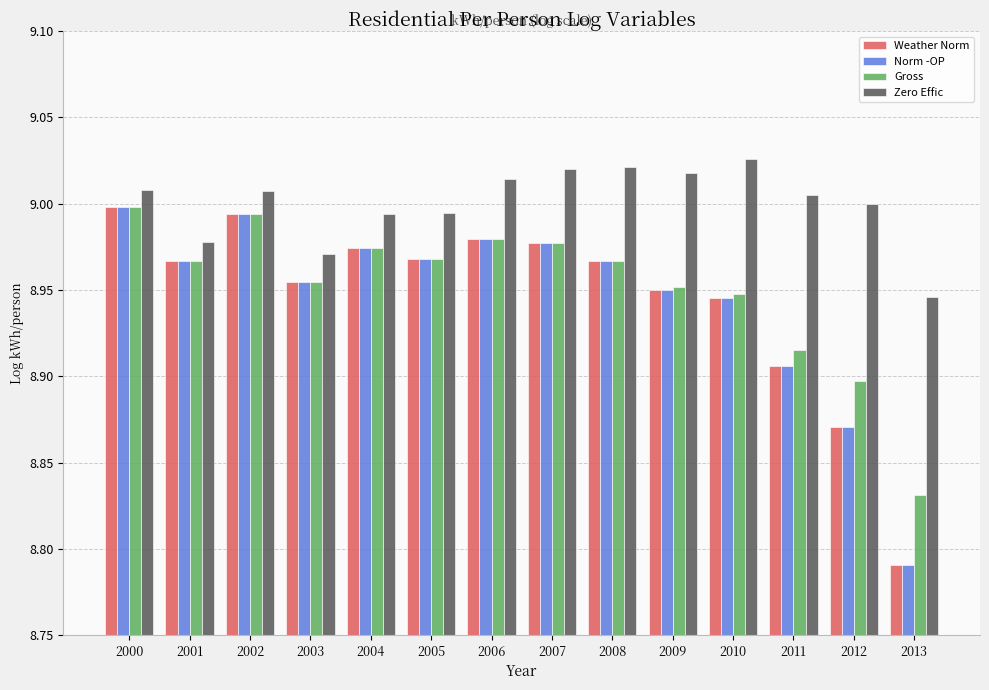

What is the sum of the Weather Norm values at 2007 and 2011?

17.9